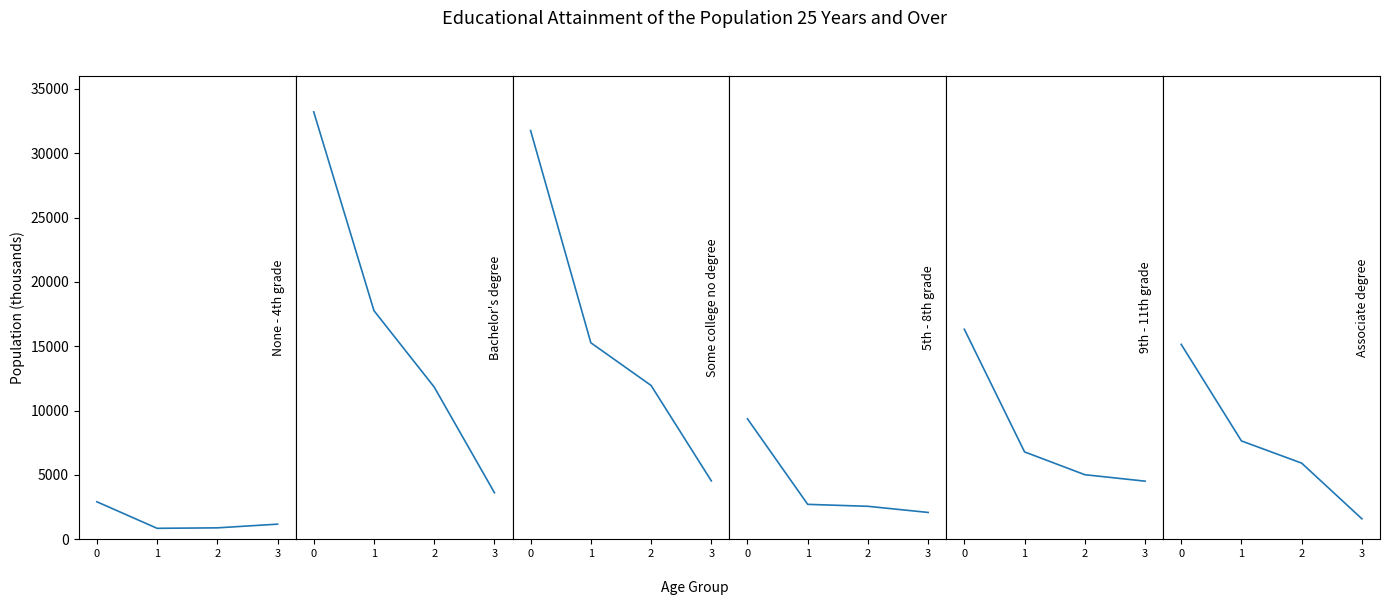

Reading left to right, what are all the values shown in this chart?

None - 4th grade: 2915	852	888	1175
Bachelor's degree: 33213	17764	11830	3619
Some college no degree: 31762	15270	11953	4539
5th - 8th grade: 9361	2714	2562	2085
9th - 11th grade: 16323	6789	5018	4516
Associate degree: 15147	7642	5916	1589